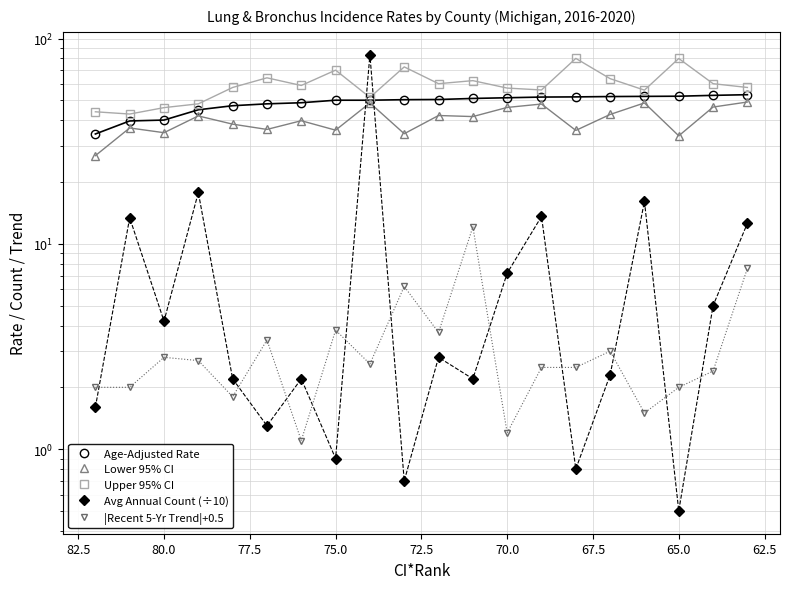

True or false: Lower 95% CI has more than 1 points higher than both neighbors.

True